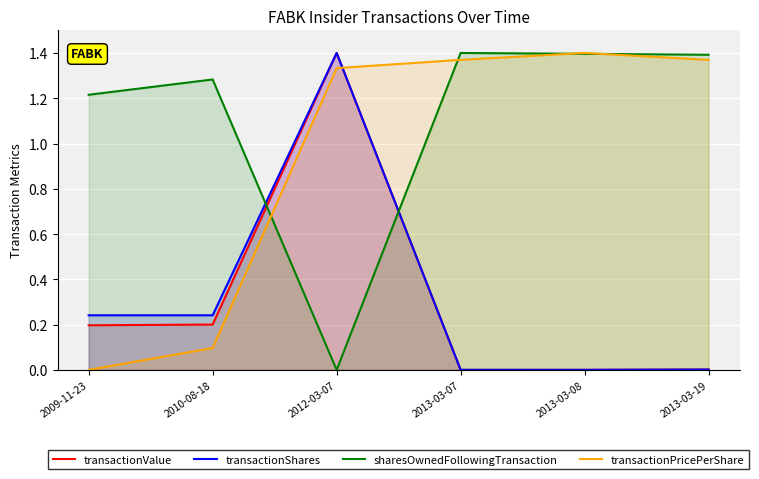

Which series has the largest range (max minus min)?

transactionValue